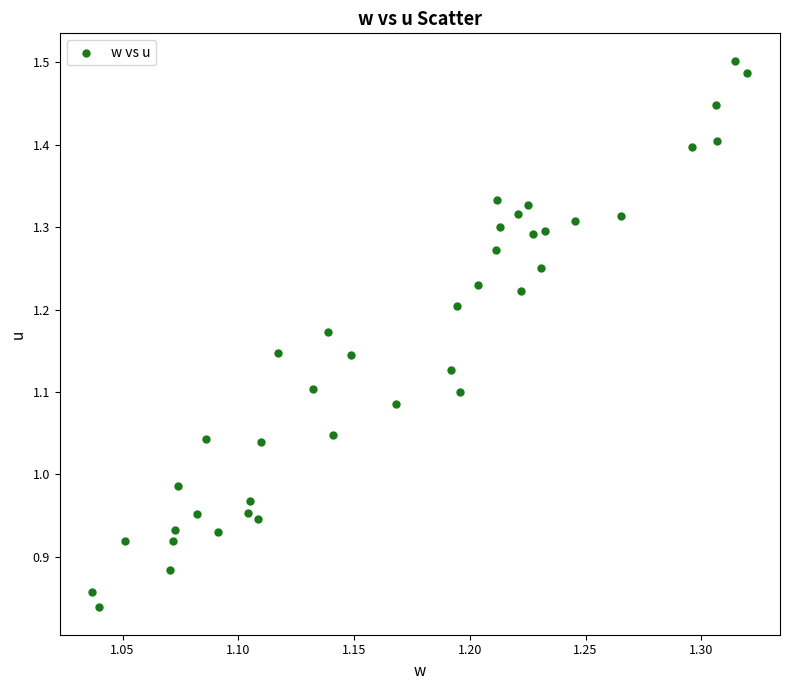

What is the range of Y values (max minus min)?

0.7